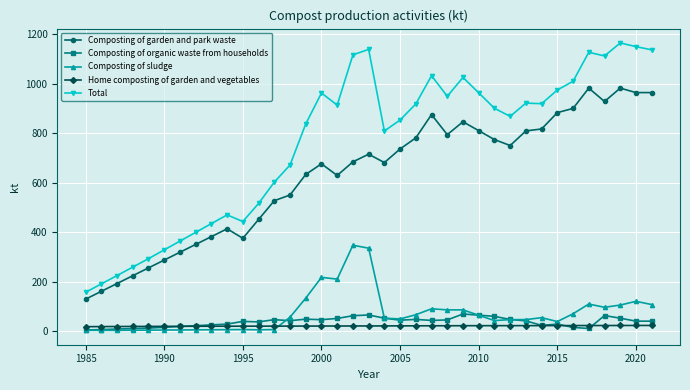

Which series has the widest spread of values?

Total